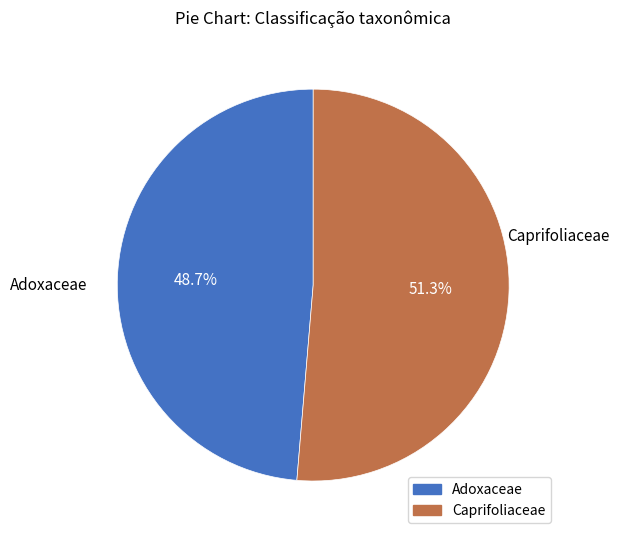

Does any single category account for the majority?

Yes